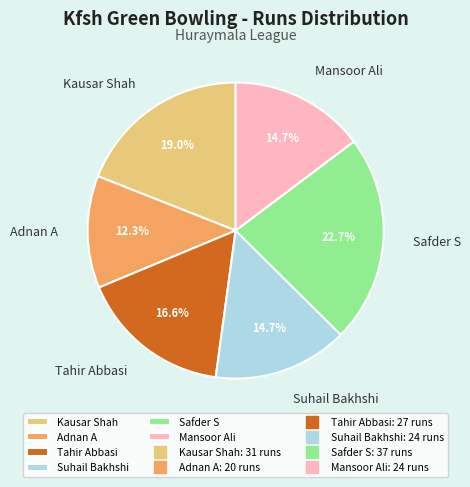

To the nearest percent, what percentage of the pie is Suhail Bakhshi?

15%